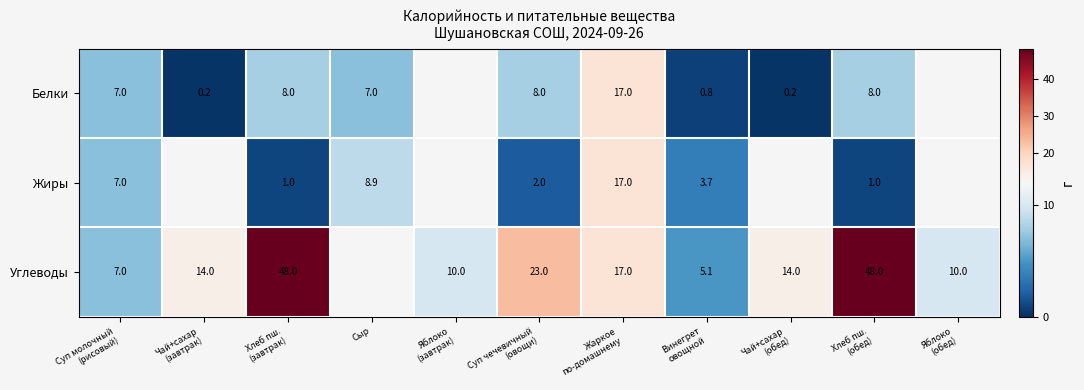

The Жиры series shows 8.9 at Сыр. True or false?

True